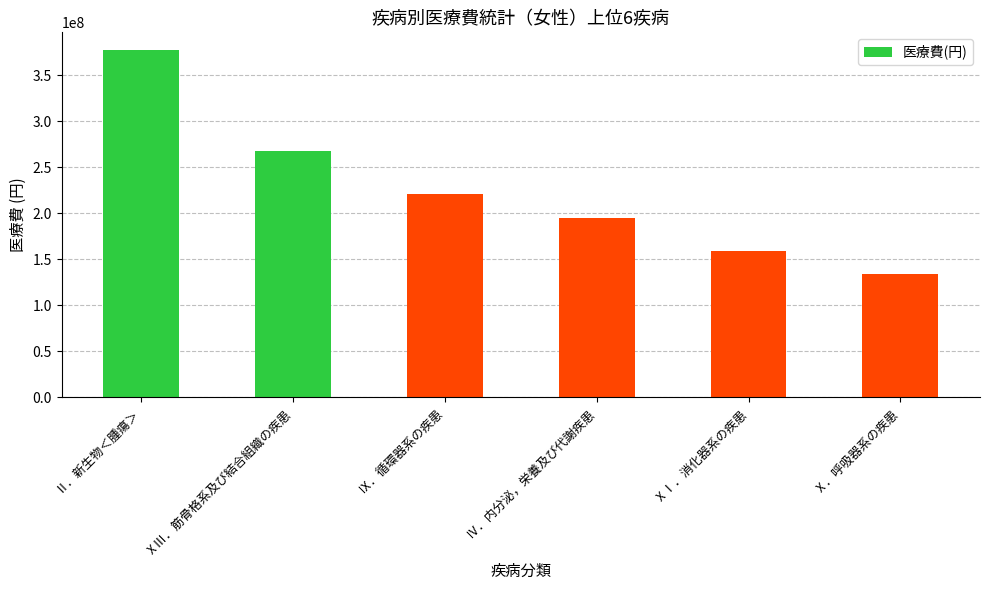

Which category has the lowest value across all series?

Ⅹ．呼吸器系の疾患